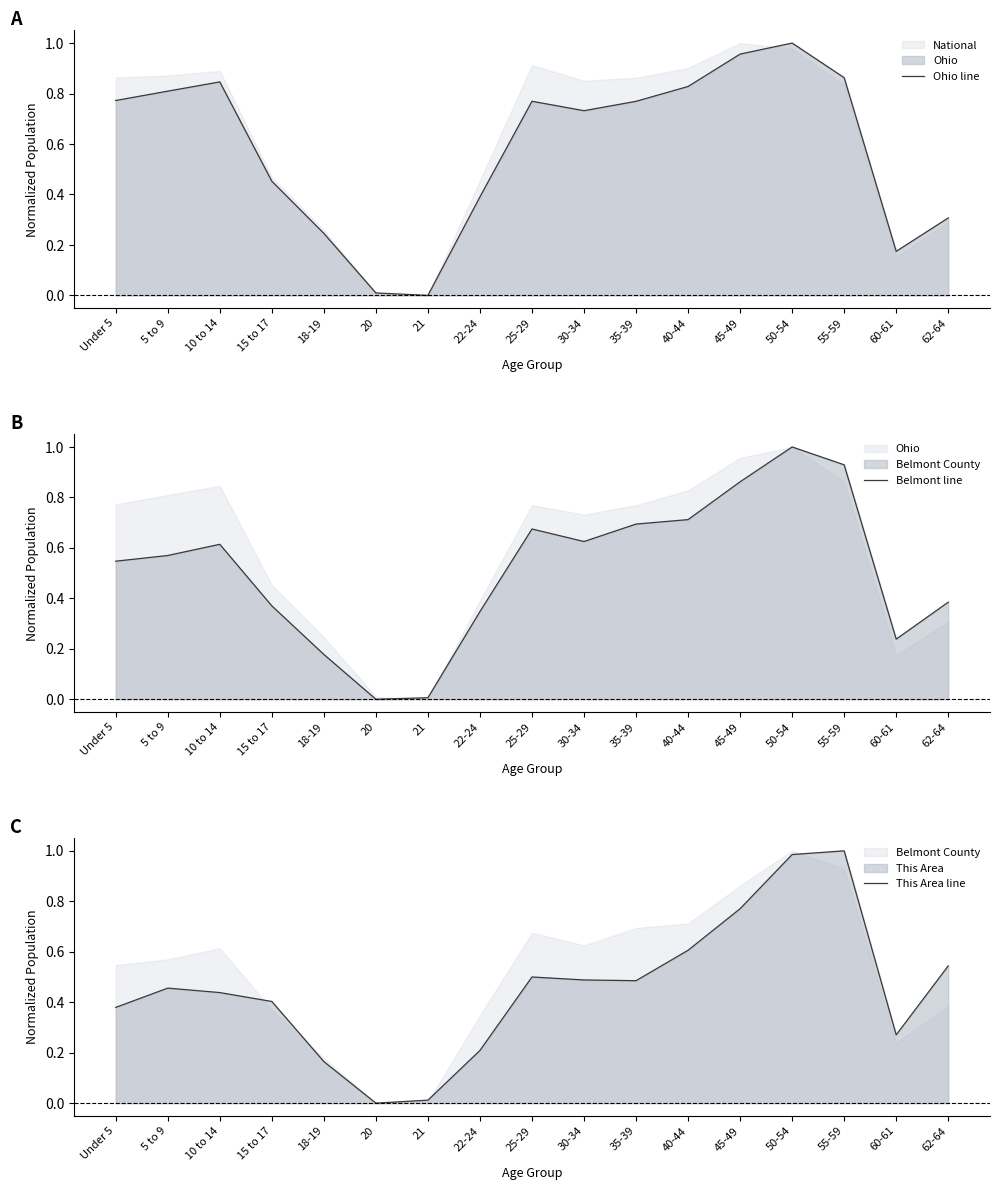

Which series has the widest spread of values?

Ohio line